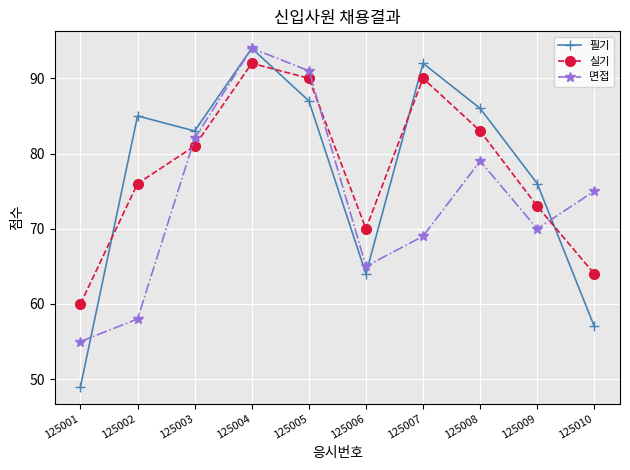

How many interior local valleys does the 실기 series have?

1